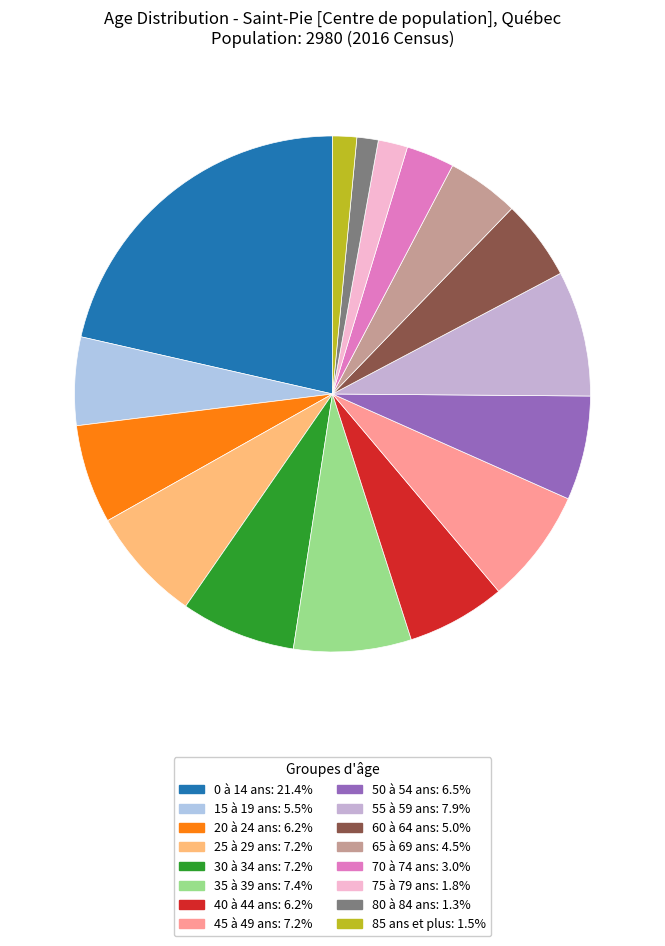

Count the number of slices in the pie.

16